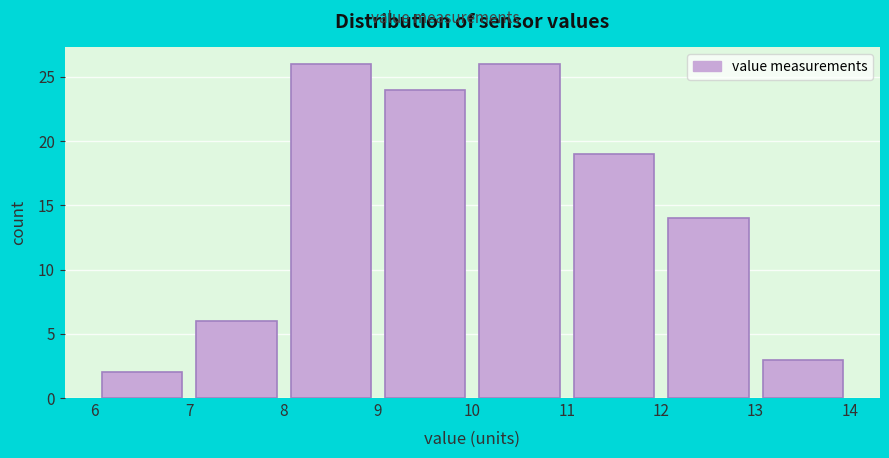

Reading left to right, list every bar in this chart as the range it spans on the x-axis followed by its height. The values are not printed on the chart, so give them approximately, as read against the axis.

6 to 7: 2
7 to 8: 6
8 to 9: 26
9 to 10: 24
10 to 11: 26
11 to 12: 19
12 to 13: 14
13 to 14: 3